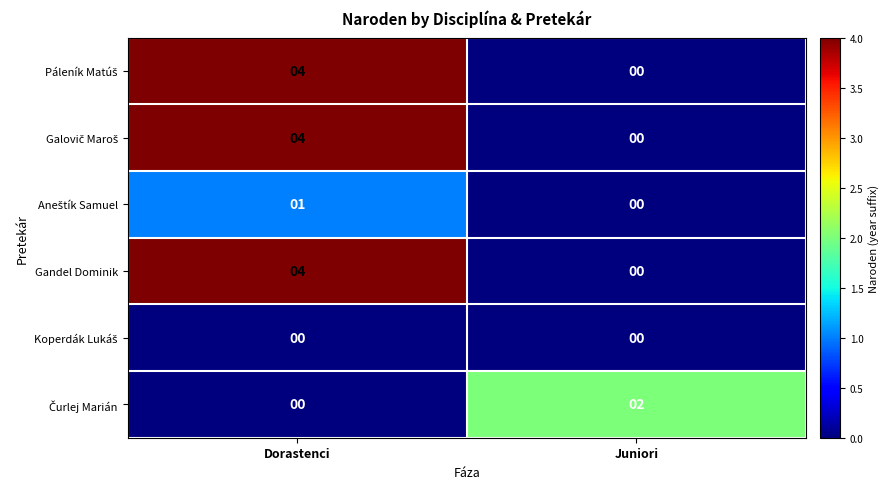

What is the total value across all series at Dorastenci?

13